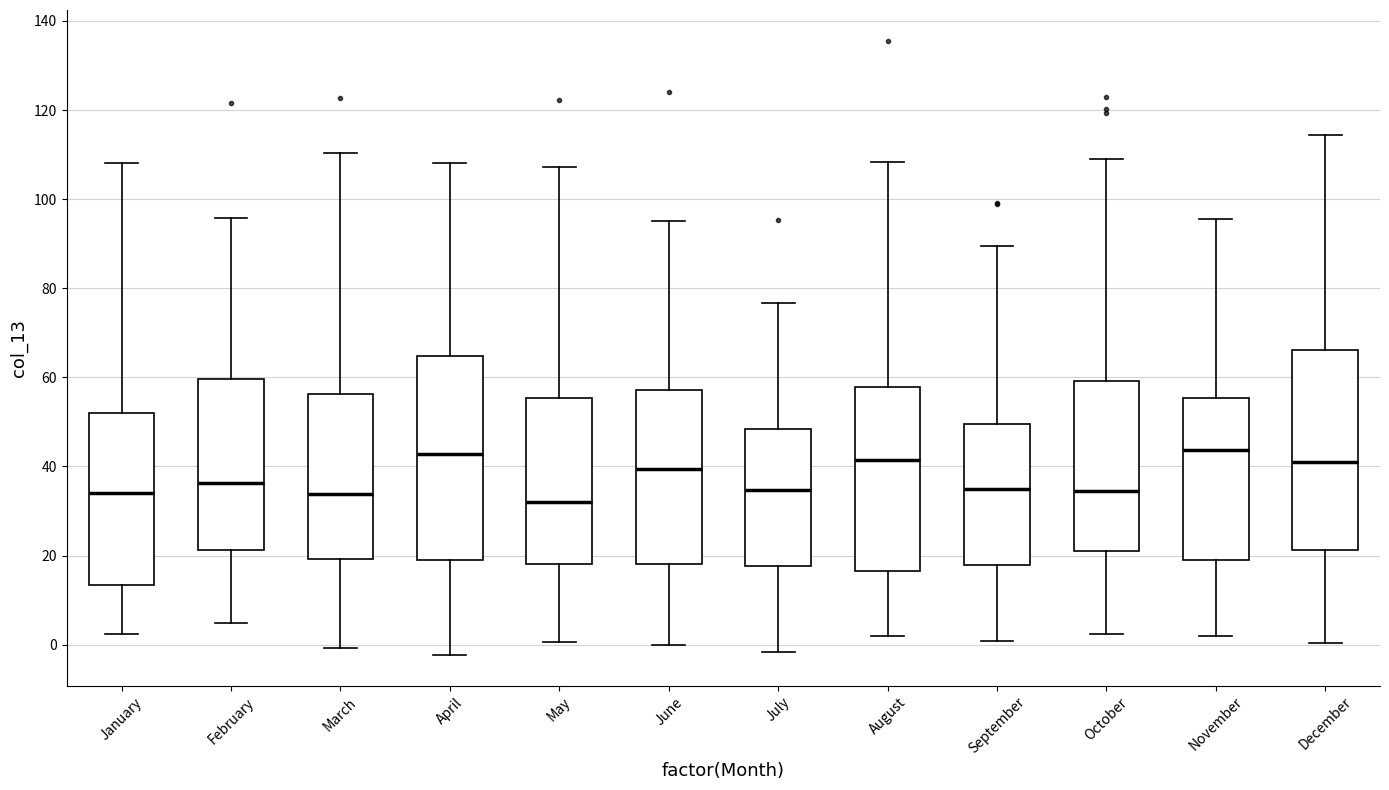

Reading left to right, read every box against the y-axis: the position of its median line, the range the box covers, and the ends of its whiskers. The values are not printed on the chart, so give them approximately, as read against the axis.

January: median 34, box 14 to 52, whiskers 2 to 108
February: median 36, box 22 to 60, whiskers 4 to 96
March: median 34, box 20 to 56, whiskers 0 to 110
April: median 42, box 20 to 64, whiskers -2 to 108
May: median 32, box 18 to 56, whiskers 0 to 108
June: median 40, box 18 to 58, whiskers 0 to 94
July: median 34, box 18 to 48, whiskers -2 to 76
August: median 42, box 16 to 58, whiskers 2 to 108
September: median 34, box 18 to 50, whiskers 0 to 90
October: median 34, box 22 to 60, whiskers 2 to 110
November: median 44, box 18 to 56, whiskers 2 to 96
December: median 40, box 22 to 66, whiskers 0 to 114